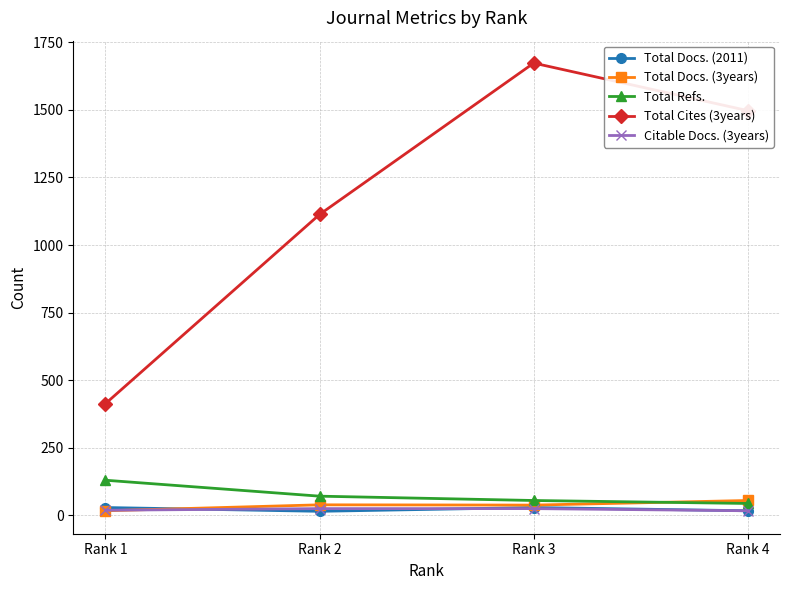

True or false: Total Cites (3years) has more than 0 points higher than both neighbors.

True